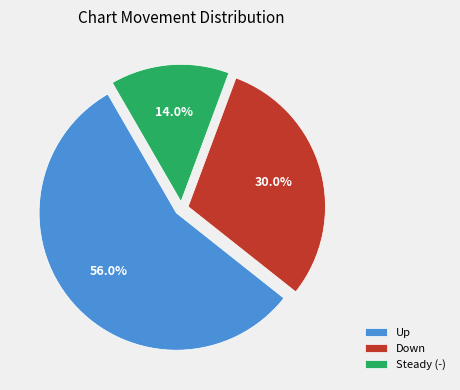

Rank the categories by value from highest to lowest.

Up, Down, Steady (-)